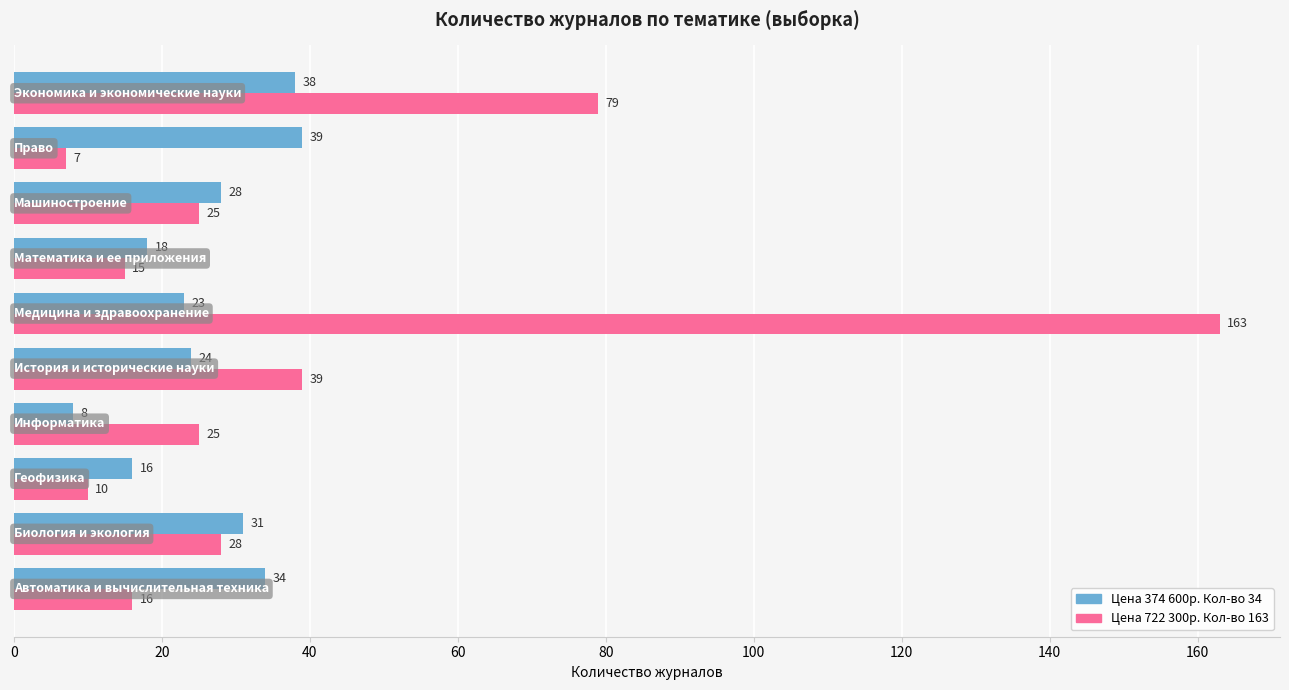

Which series has the widest spread of values?

Цена 722 300р. Кол-во 163